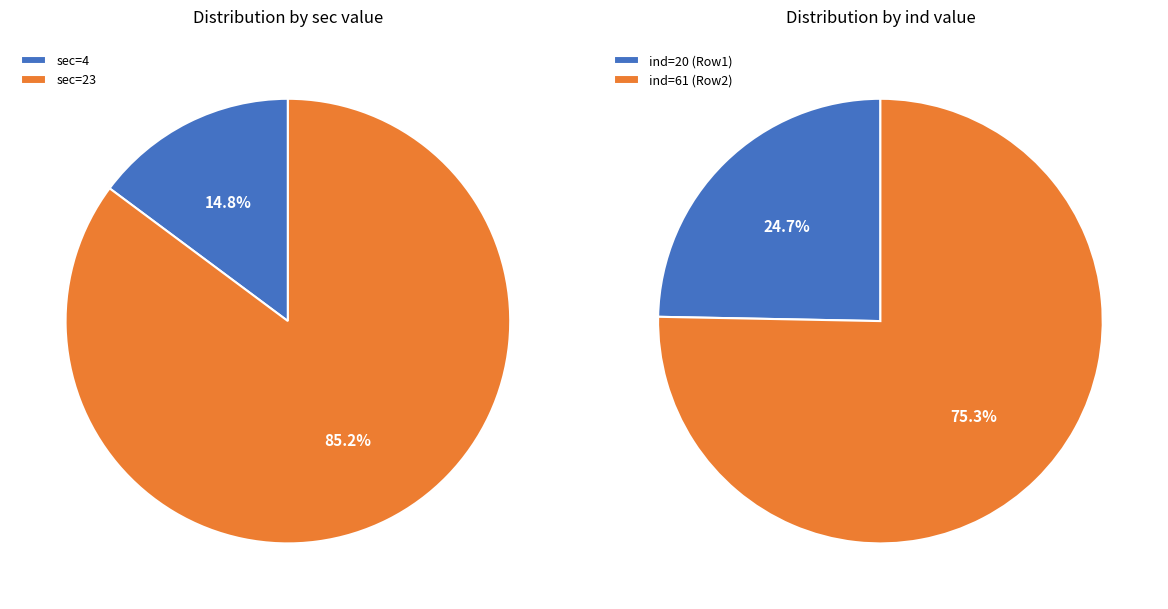

What percentage is the sec=23 (ind=61) slice, to the nearest percent?

85%